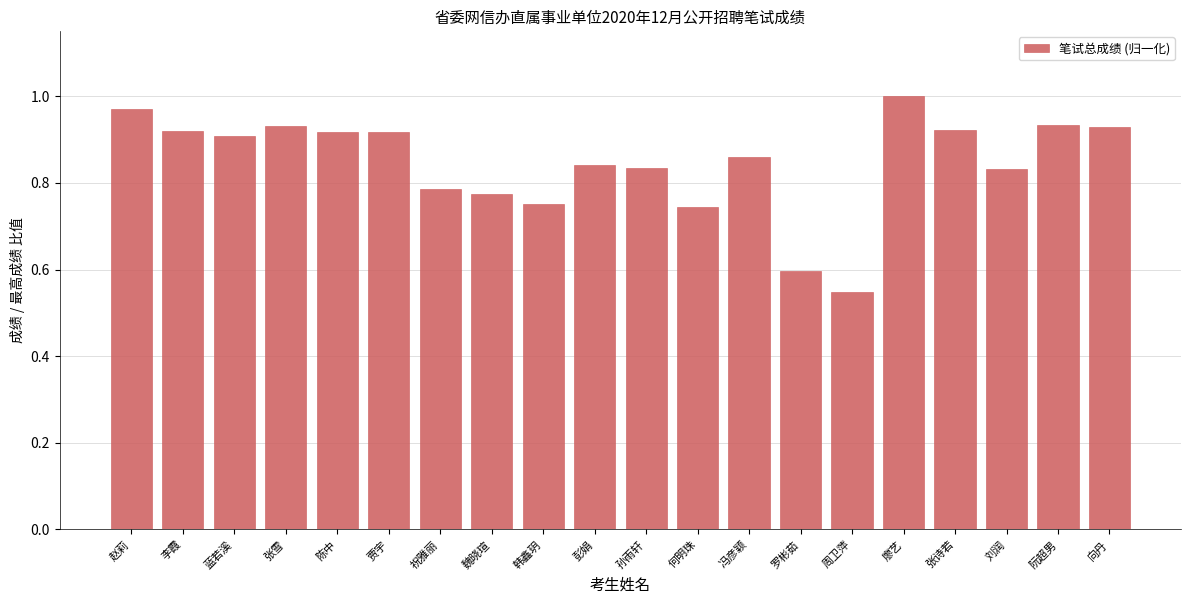

What is the label of the 20th bar from the right?

赵莉